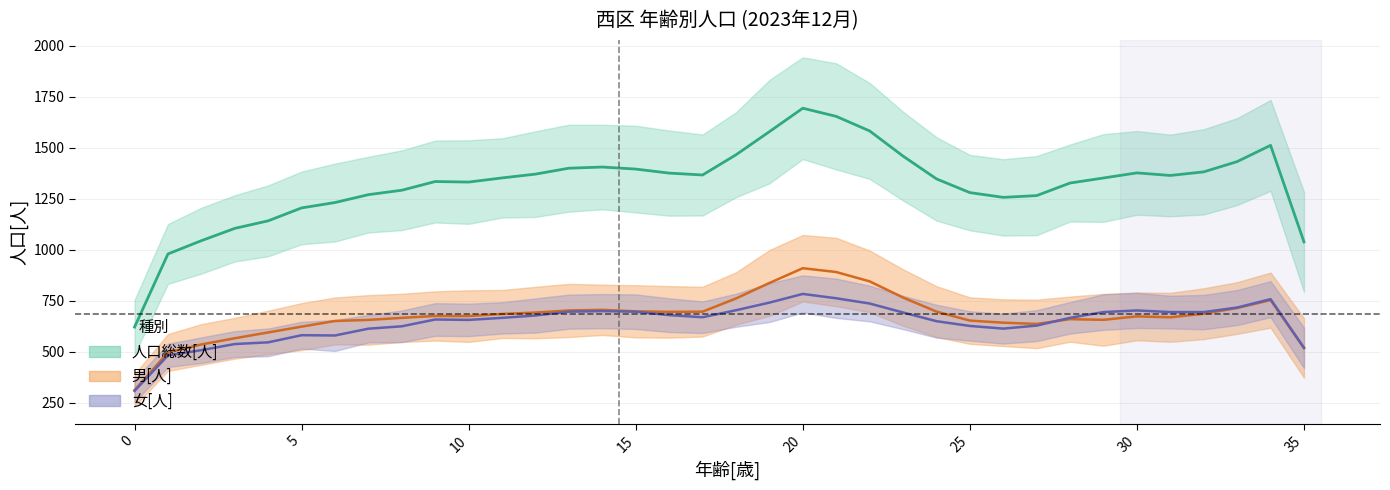

True or false: 男[人] has a value of 413 at 26.

False